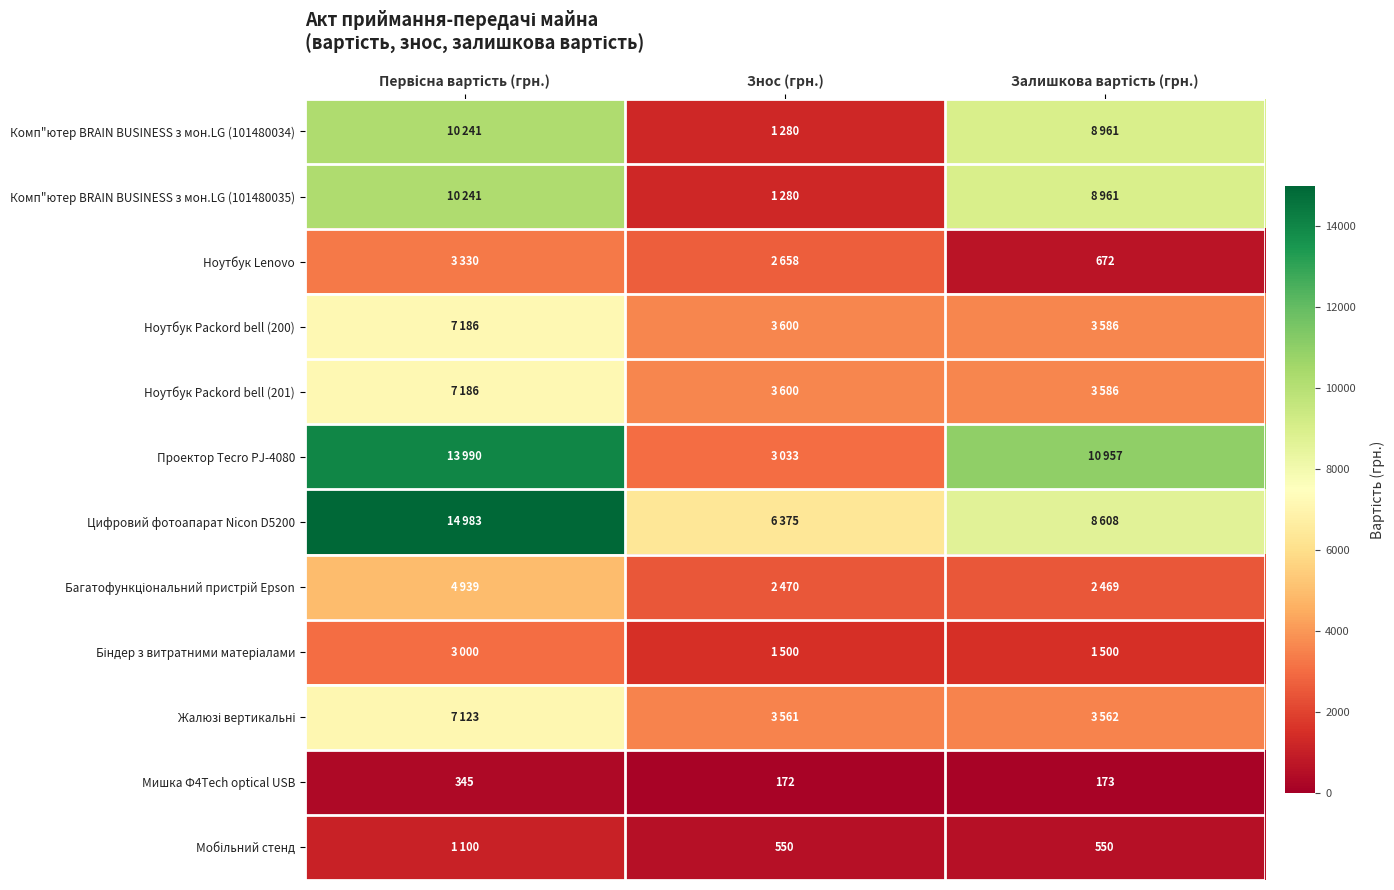

The value of Мишка Ф4Tech optical USB at Знос (грн.) is 239. True or false?

False